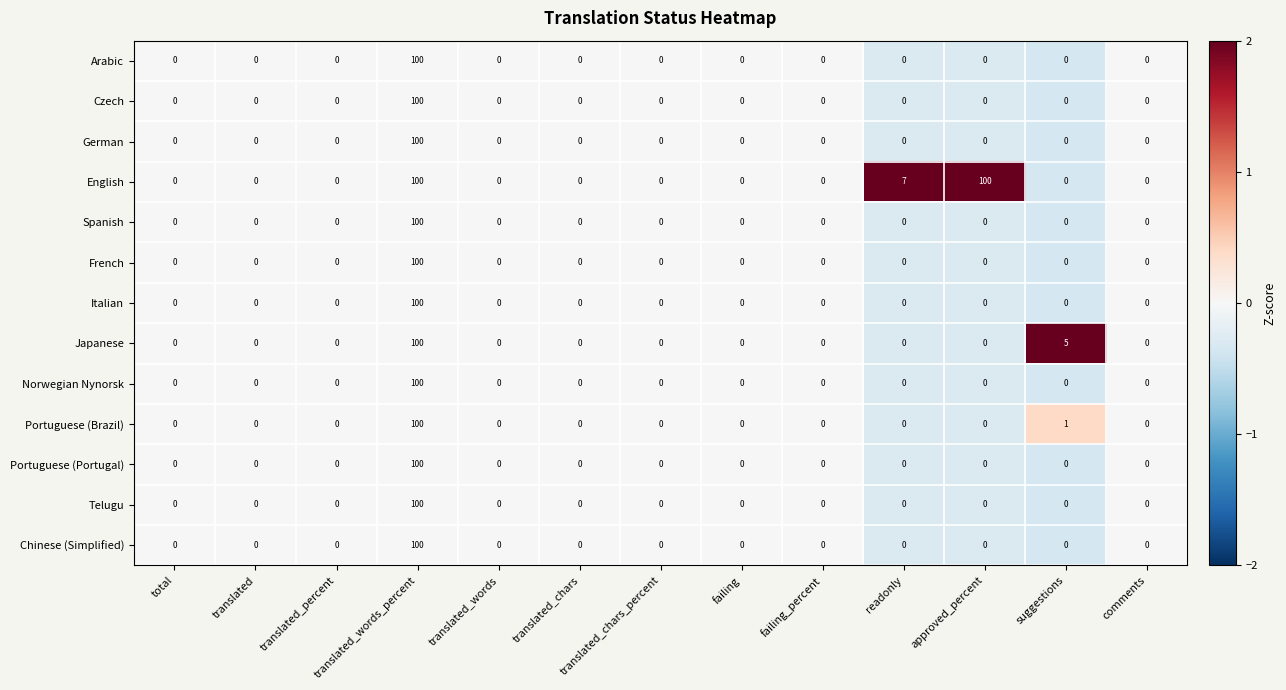

Where is Japanese nearest to the value 50?

suggestions